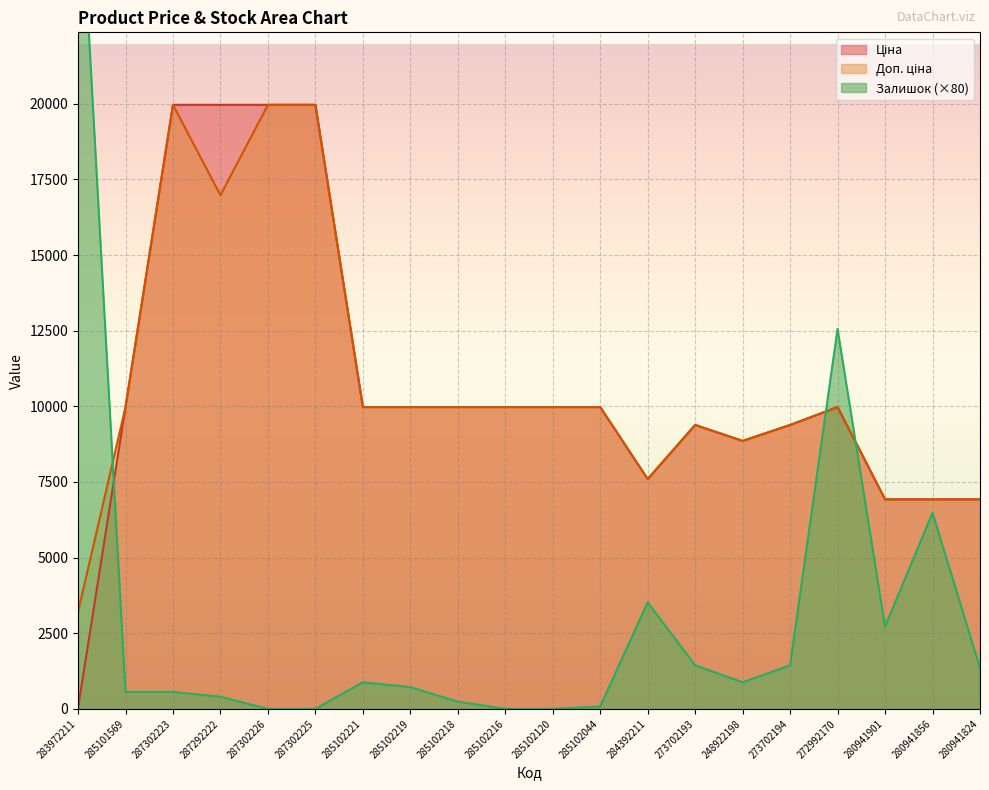

After their last crossing, which series has the higher values: Доп. ціна or Залишок?

Доп. ціна